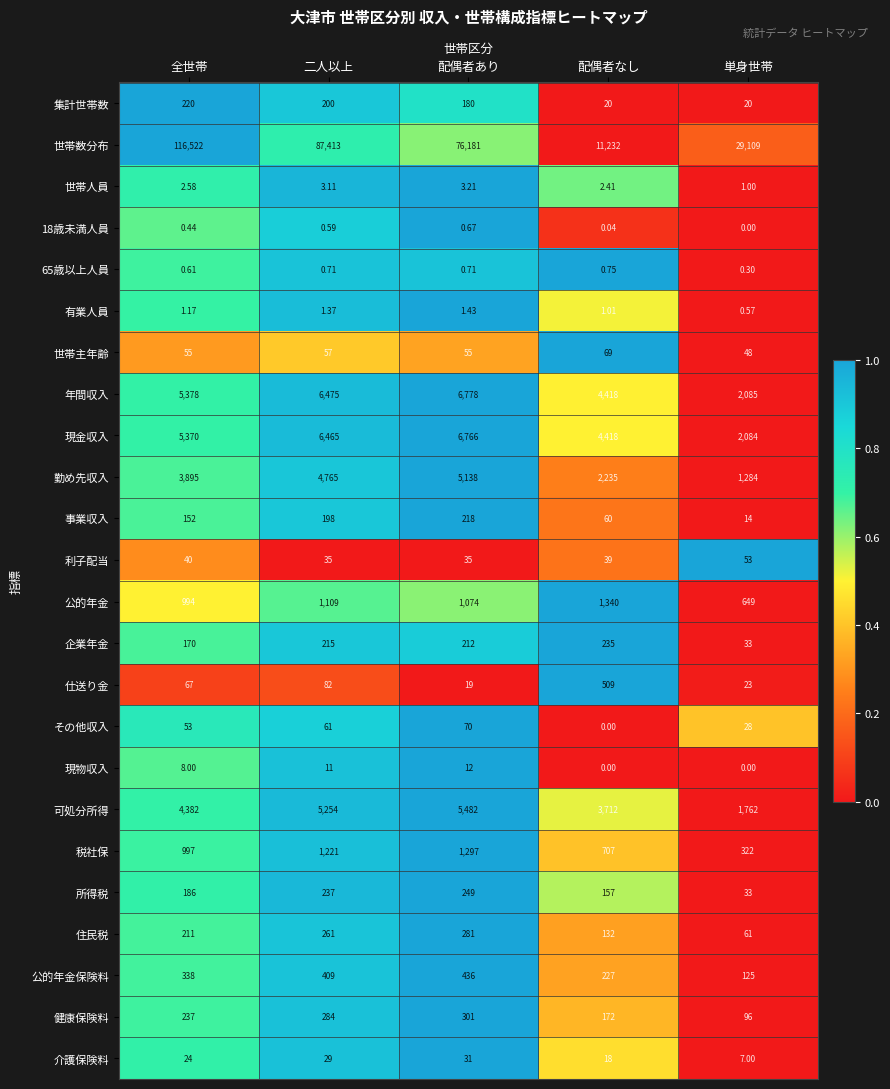

Which series has the widest spread of values?

世帯数分布